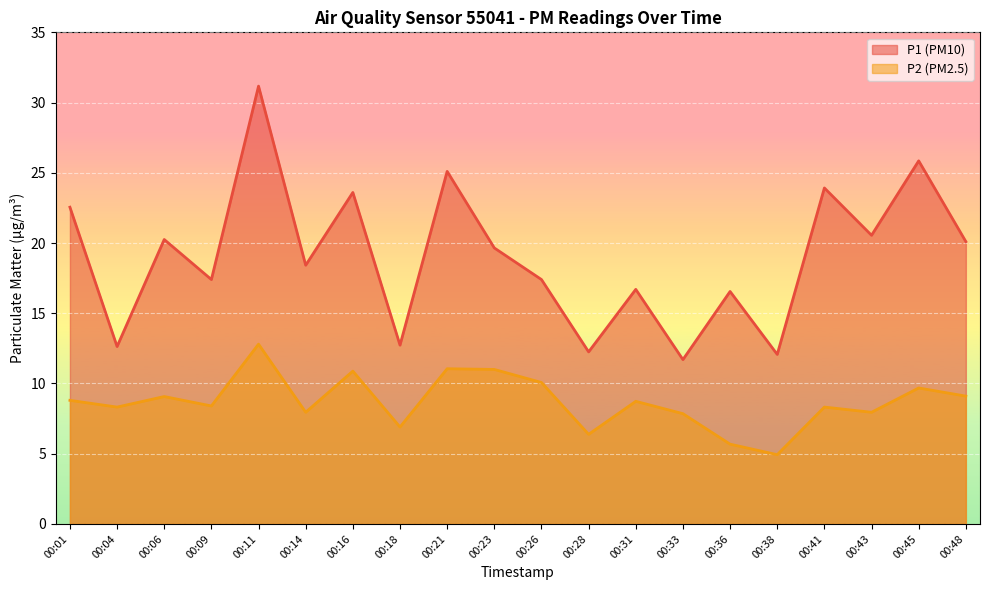

What are all the series names shown in the legend?

P1 (PM10), P2 (PM2.5)